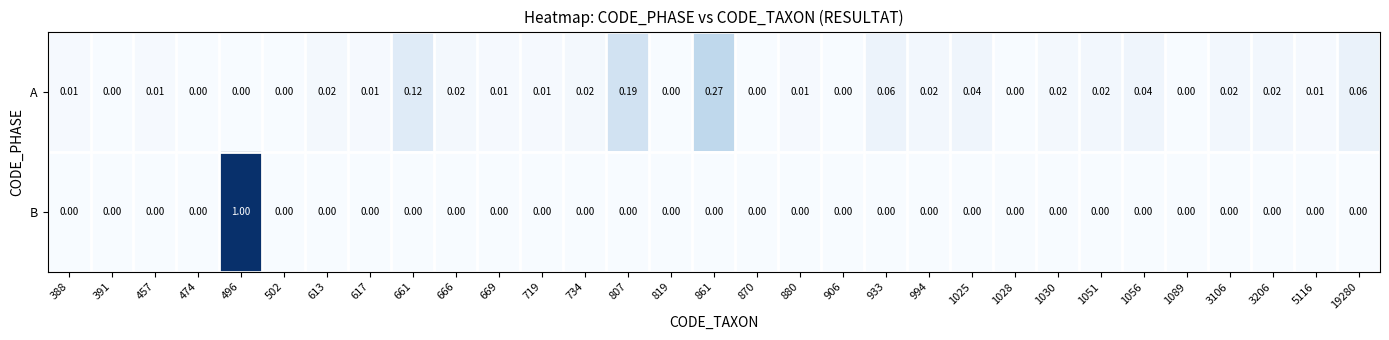

Rank the series by their average value, from lowest to highest.

B, A